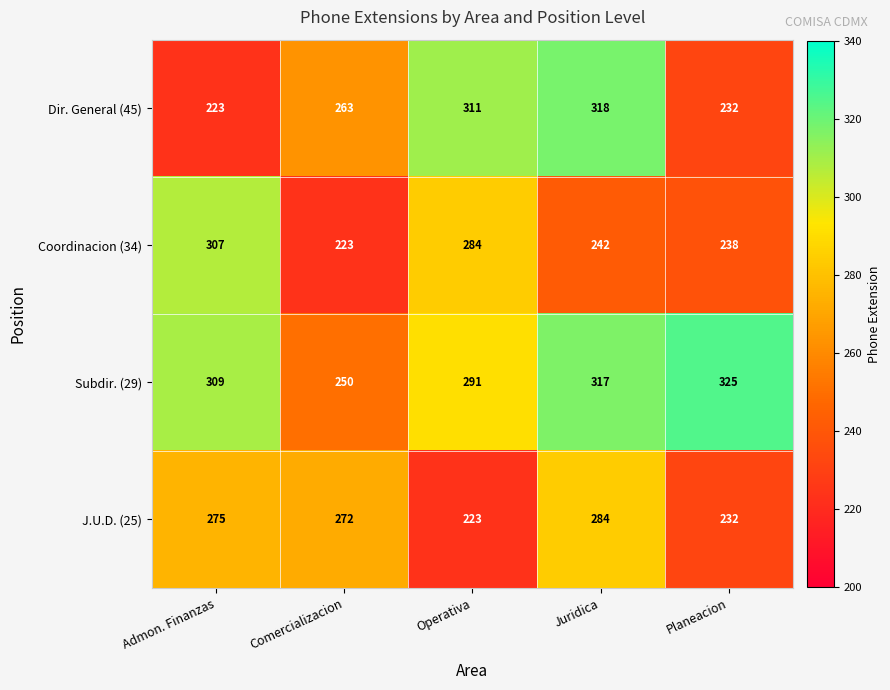

Which series has the largest total across all categories?

Subdir. (29)